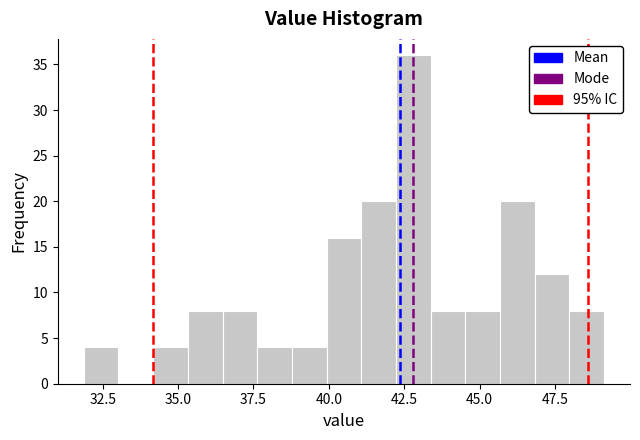

Around what value on the x-axis is the tallest bar? Give the approximate position of its centre, as read against the axis.

43.0